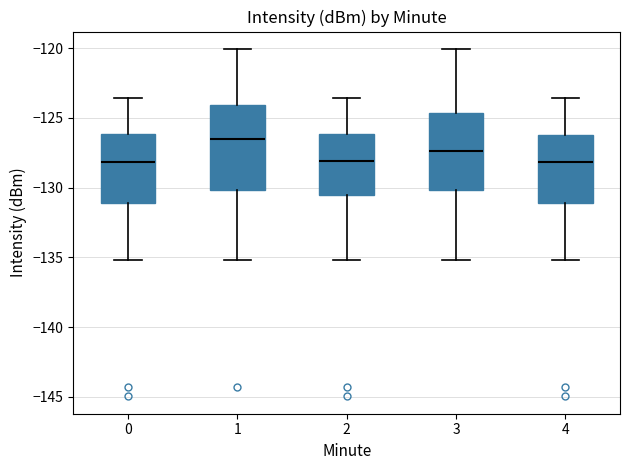

Where does the upper whisker of the box at x = 0 end on the y-axis? The values are not printed on the chart, so give them approximately, as read against the axis.

-123.5